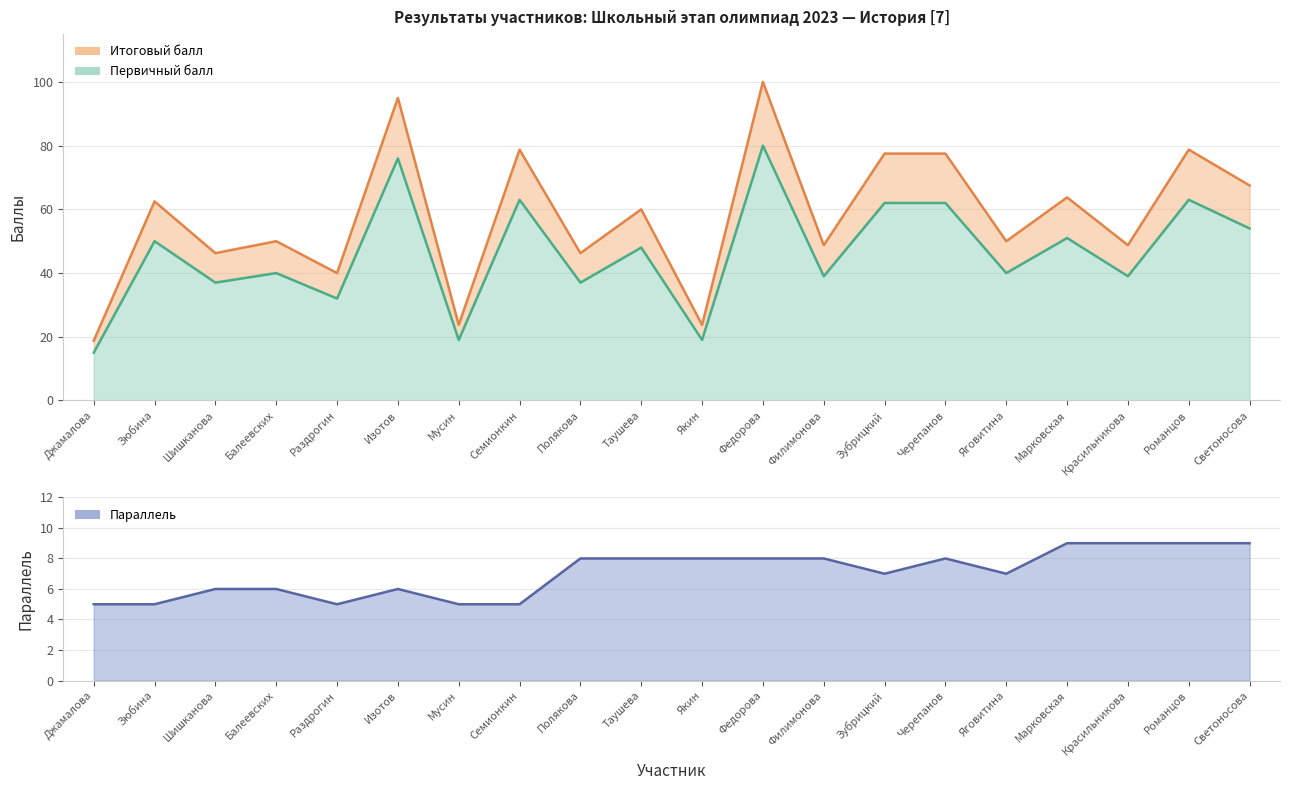

True or false: Итоговый балл has a value of 78.8 at Семионкин.

True